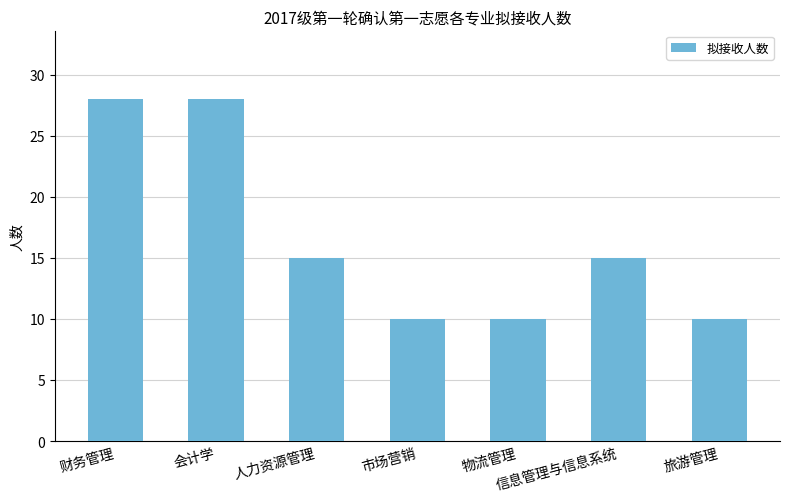

Approximately how many times larger is the value at 旅游管理 compared to 信息管理与信息系统?

0.7